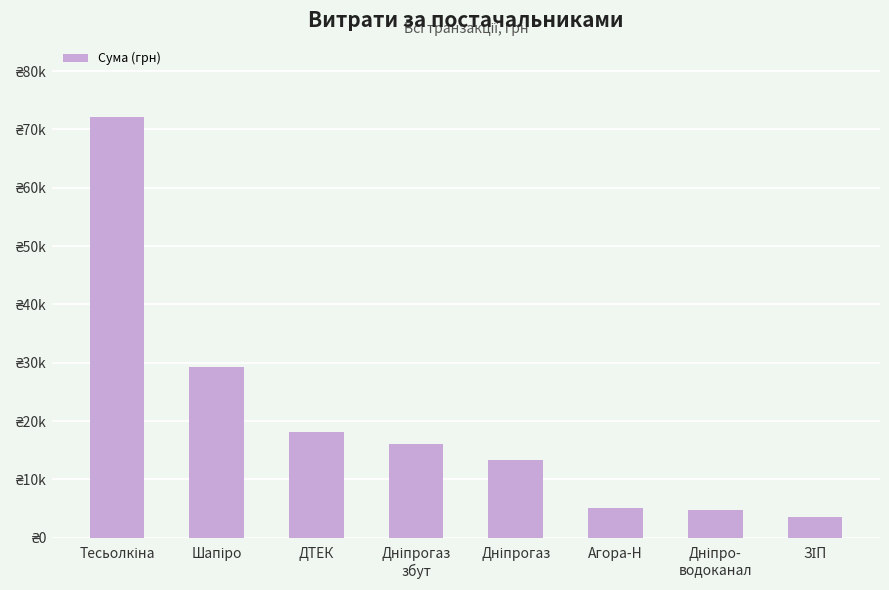

What is the sum of all values?

162205.5